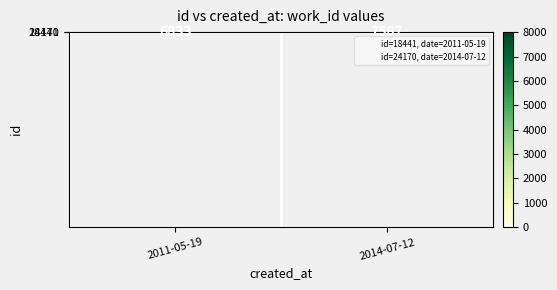

True or false: 24170 has a value of 2528 at 2014-07-12.

False